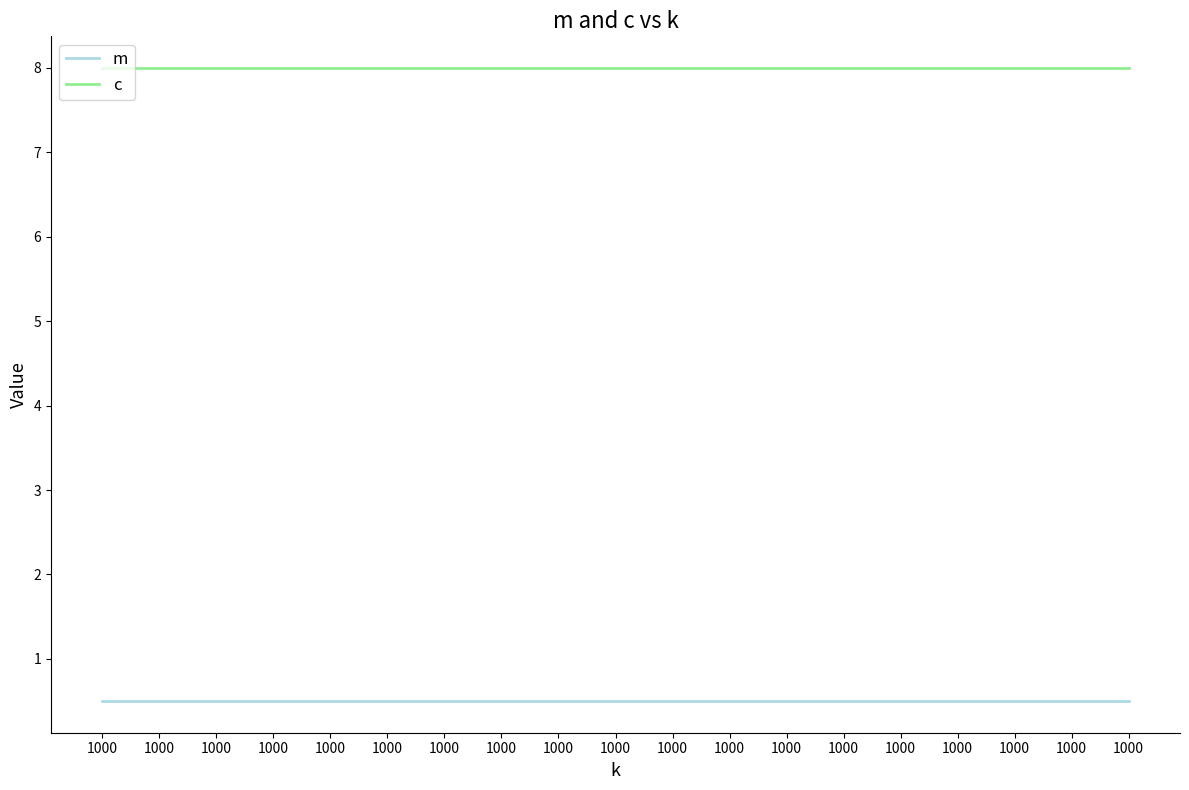

Is it true that c equals 8.0 at 1000?

True